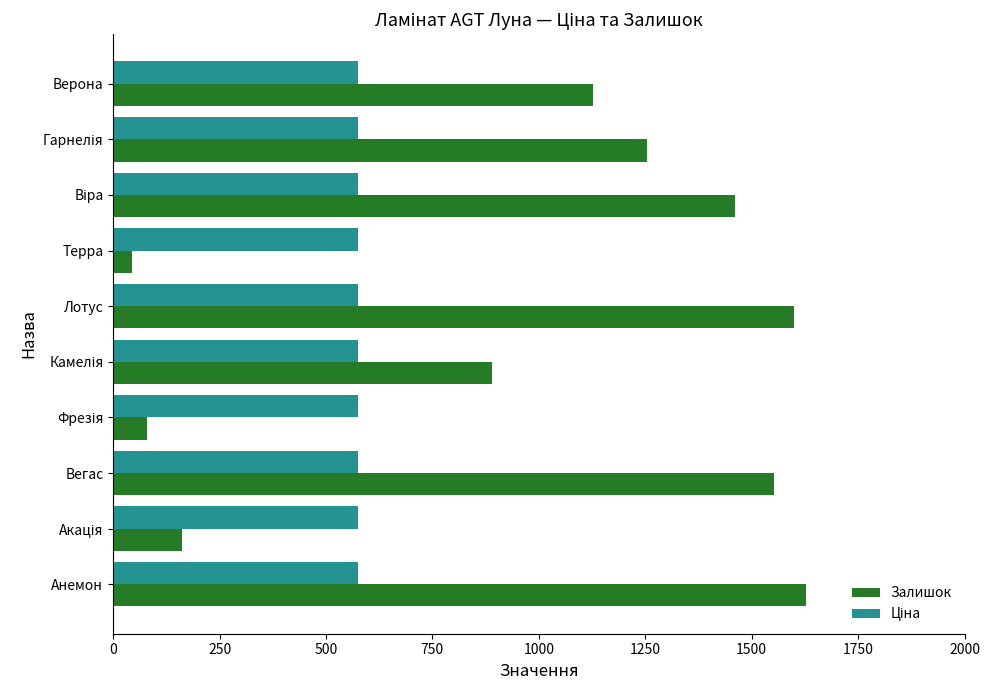

Which label corresponds to the smallest value in the chart?

Терра